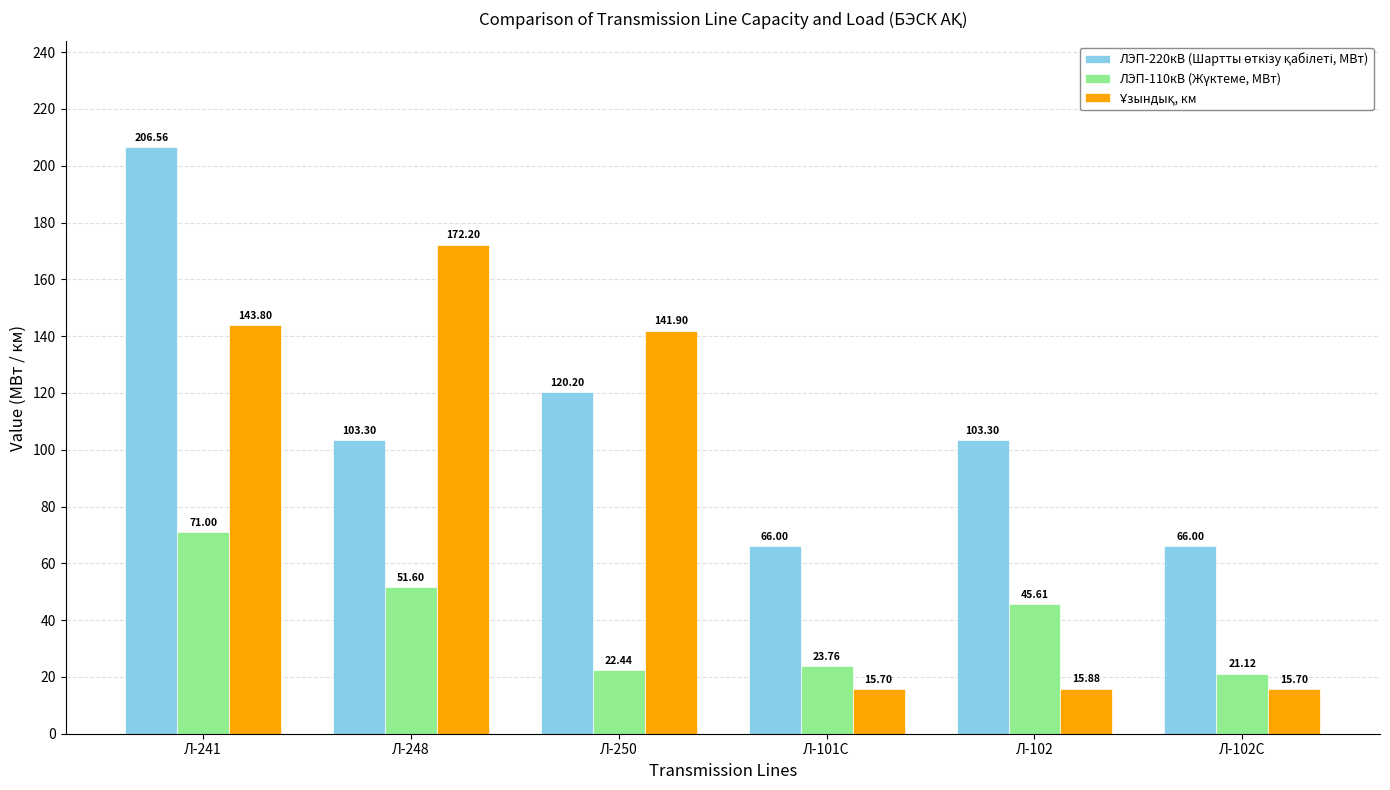

At how many categories does at least one series exceed 96?

4